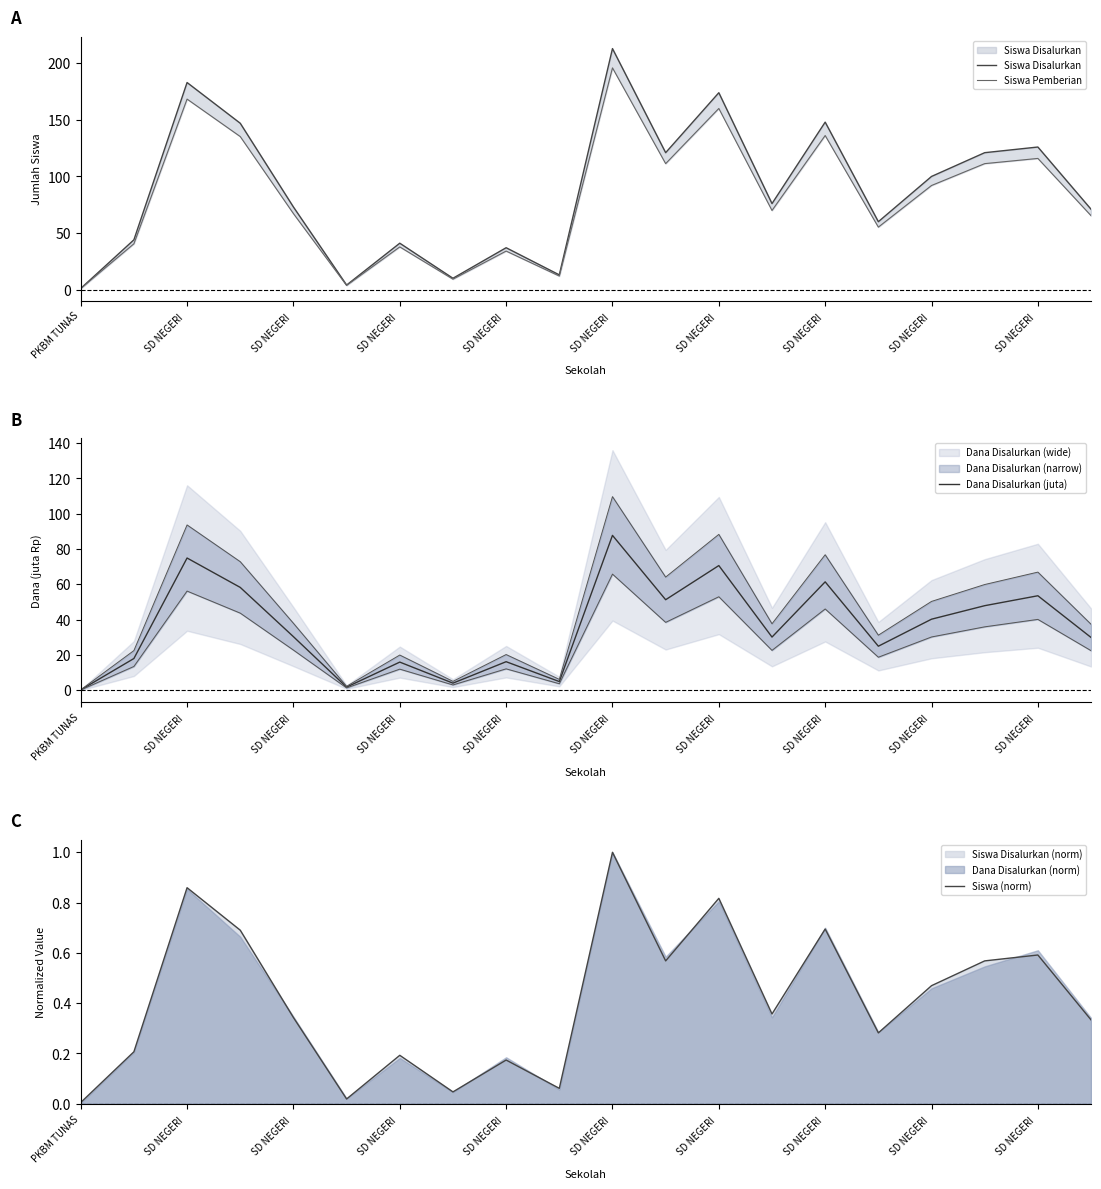

Rank the series at SD NEGERI  from lowest to highest value.

Siswa (norm), Dana Disalurkan (juta), Siswa Pemberian, Siswa Disalurkan